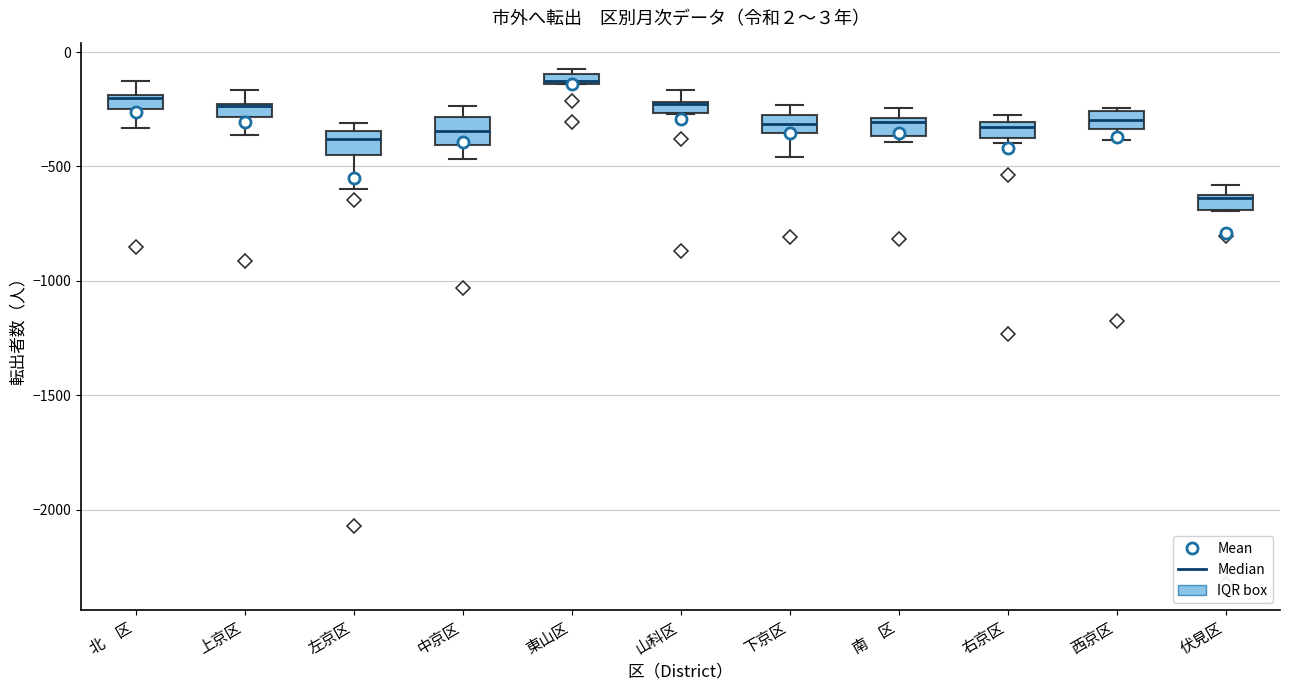

Which box's median line is the lowest?

伏見区